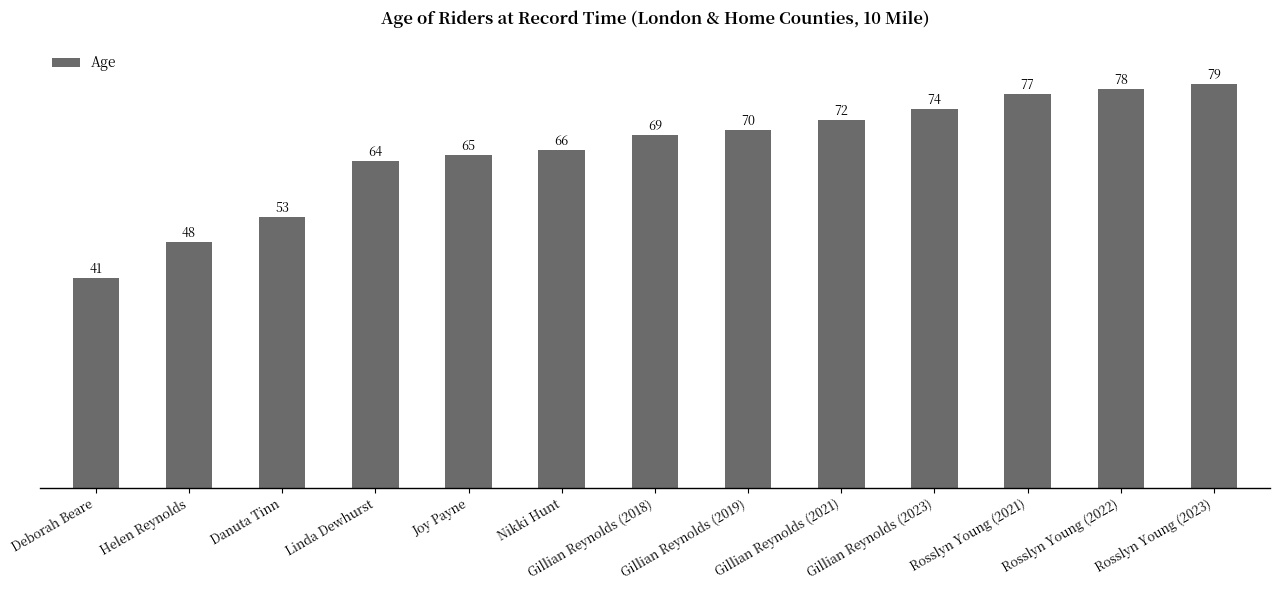

True or false: the data shows 123 at Rosslyn Young (2022).

False